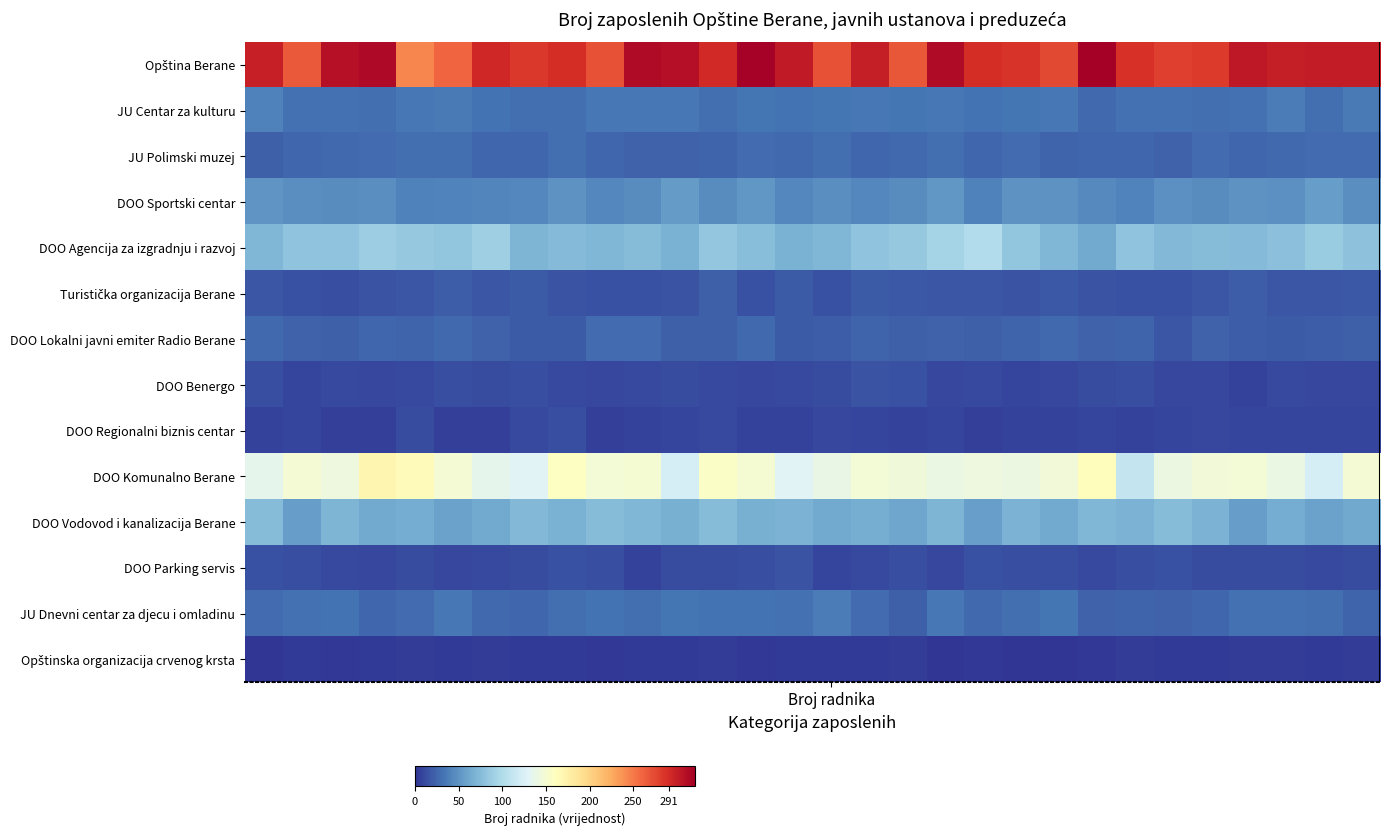

Which series has the widest spread of values?

Opština Berane